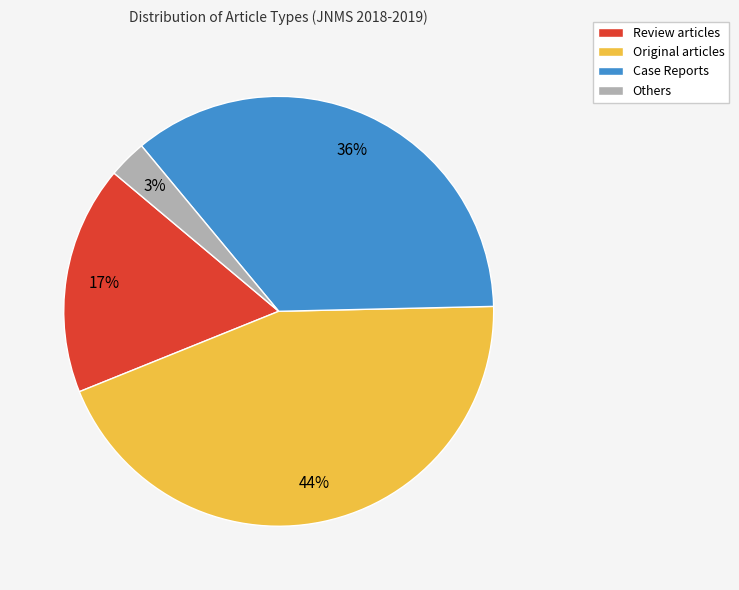

How many slices are in this pie chart?

4